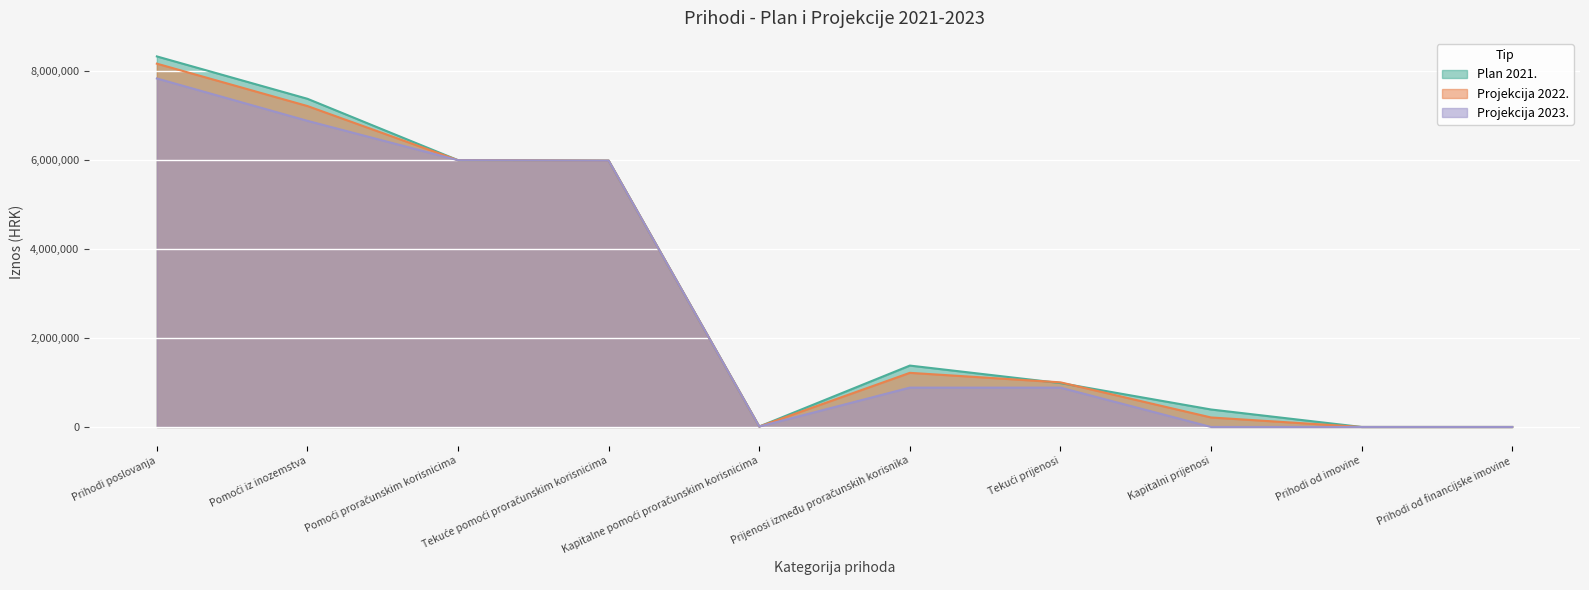

Which category has the lowest value in the Plan 2021. series?

Prihodi od imovine